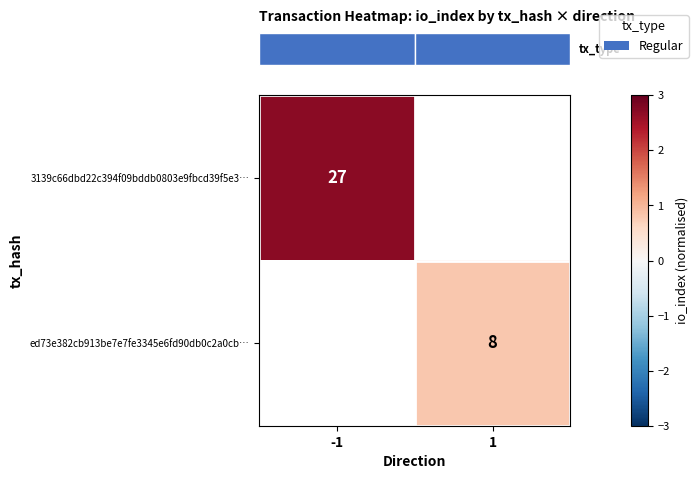

Which category has the highest value in the row_1 series?

-1